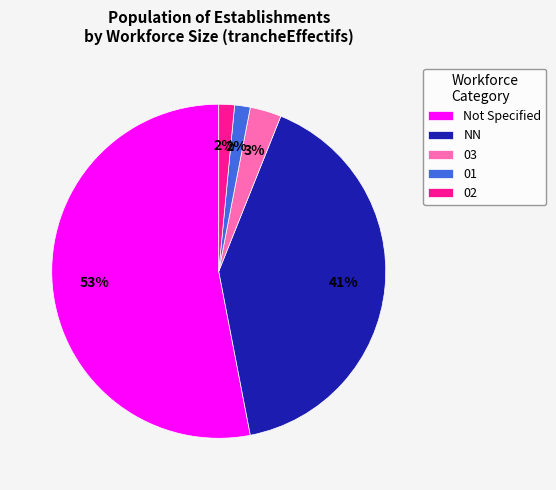

Which has a higher value, Not Specified or 03?

Not Specified